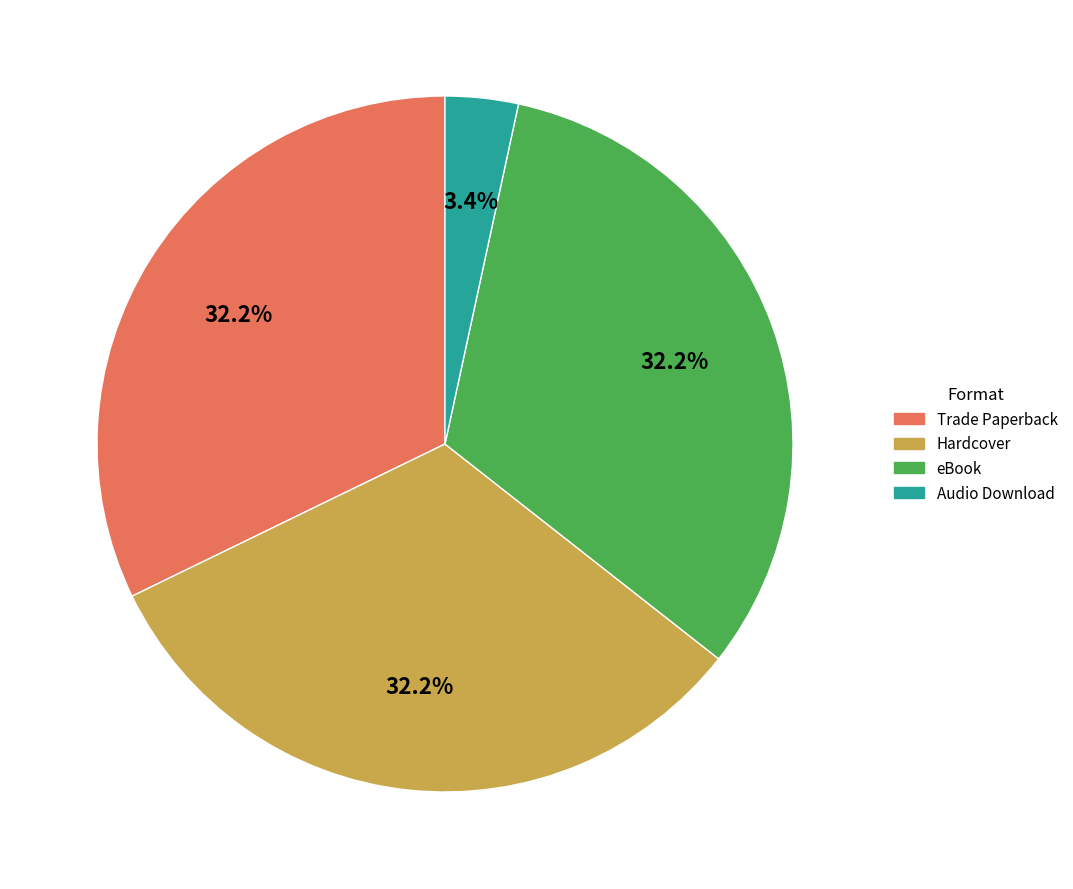

Count the number of slices in the pie.

4